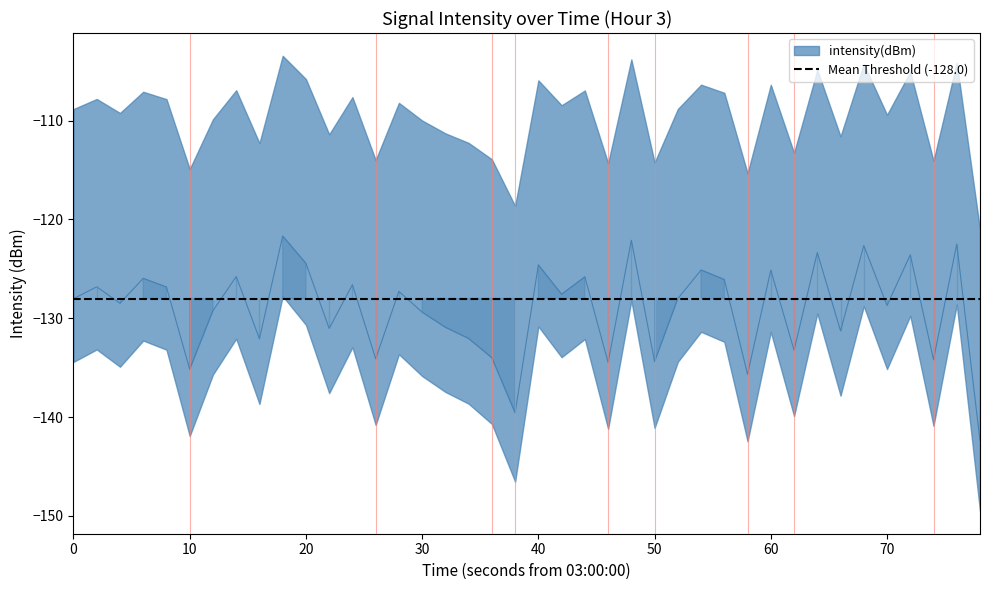

Reading left to right, what are all the values shown in this chart?

-128.0	-126.8	-128.5	-126.0	-126.8	-135.2	-129.2	-125.8	-132.1	-121.7	-124.4	-131.0	-126.6	-134.1	-127.3	-129.4	-130.9	-132.1	-134.0	-139.6	-124.6	-127.6	-125.8	-134.5	-122.1	-134.4	-128.0	-125.1	-126.1	-135.7	-125.1	-133.2	-123.3	-131.3	-122.6	-128.7	-123.6	-134.2	-122.5	-142.4